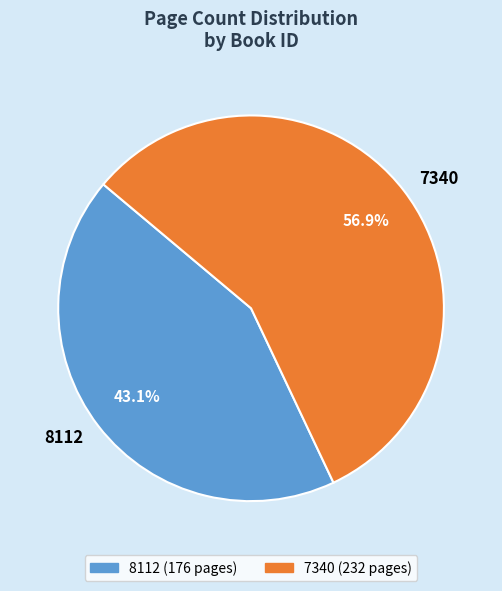

Between 8112 and 7340, which is larger?

7340